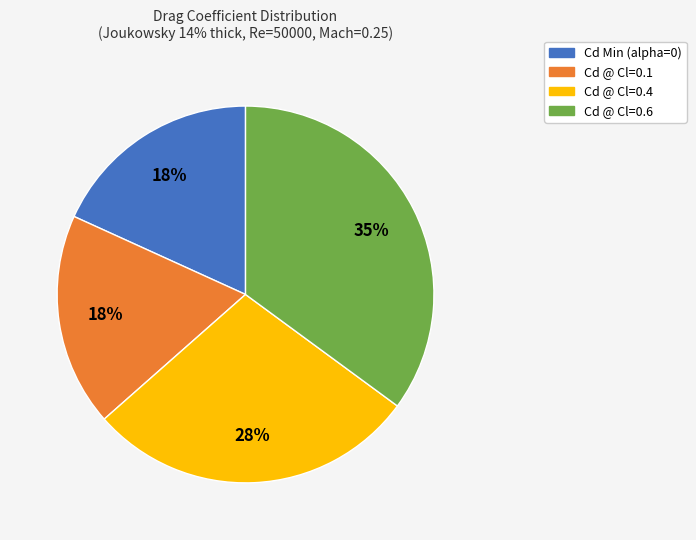

Which slice is the largest?

Cd @ Cl=0.6